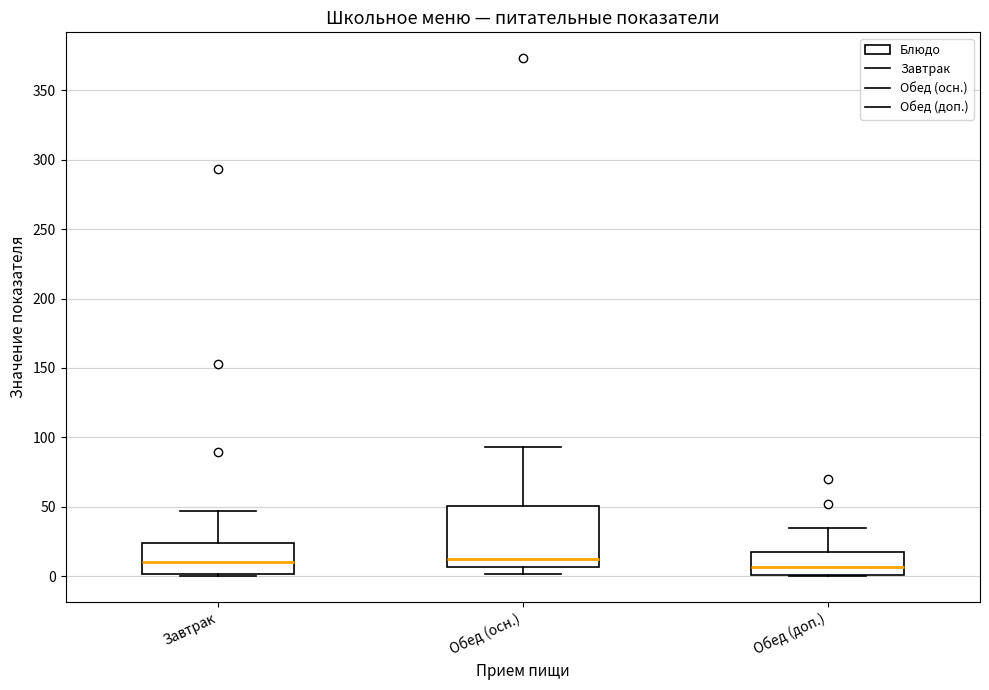

Reading left to right, transcribe this box plot: for each box, give where its median line is, the range the box spans, and where its two whiskers end, as read against the y-axis. The values are not printed on the chart, so give them approximately, as read against the axis.

Завтрак: median 10, box 0 to 25, whiskers 0 to 45
Обед (осн.): median 10, box 5 to 50, whiskers 0 to 95
Обед (доп.): median 5, box 0 to 15, whiskers 0 to 35